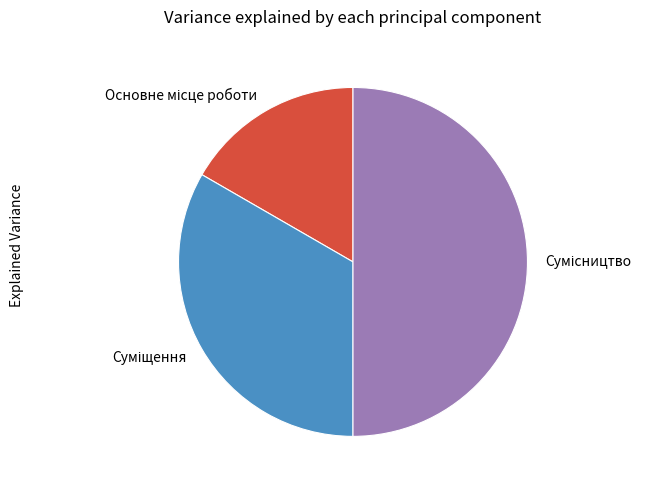

To the nearest percent, what is the difference between the largest and smallest slice percentages?

33%